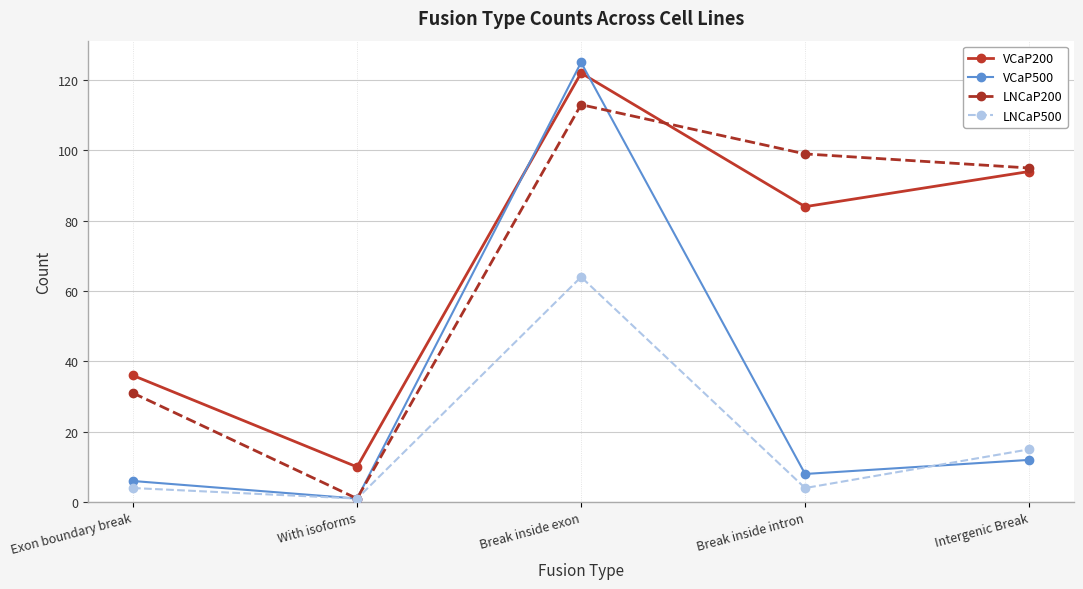

Where is the first local maximum for VCaP500?

Break inside exon